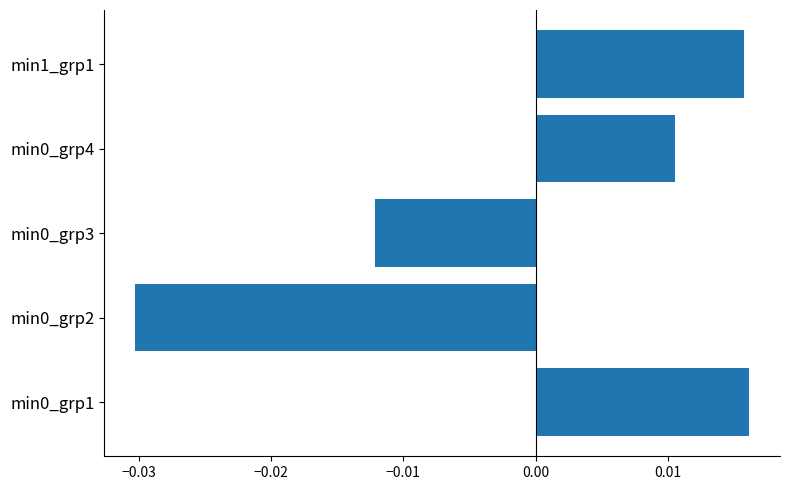

How many distinct data groups are displayed?

1